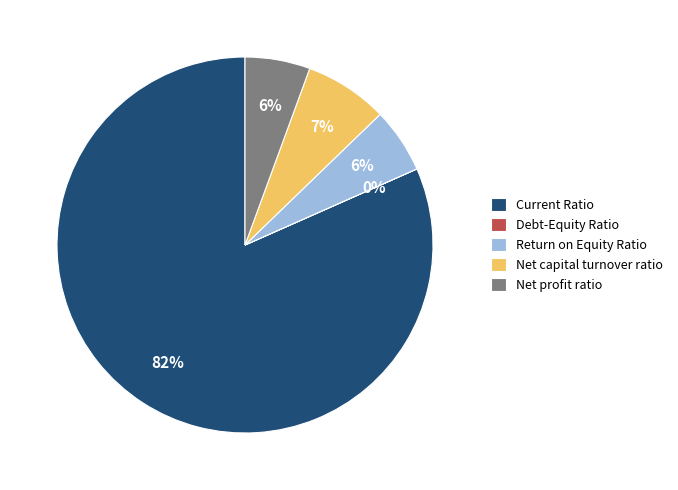

Is Return on Equity Ratio the majority of the pie?

No